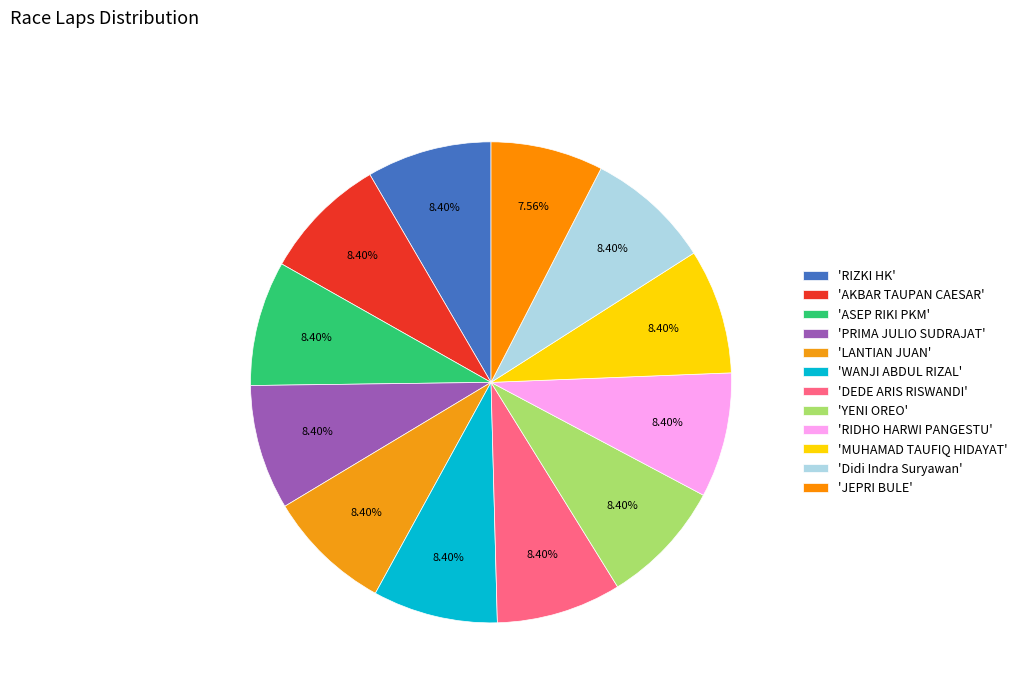

To the nearest percent, what is the difference between the largest and smallest slice percentages?

1%